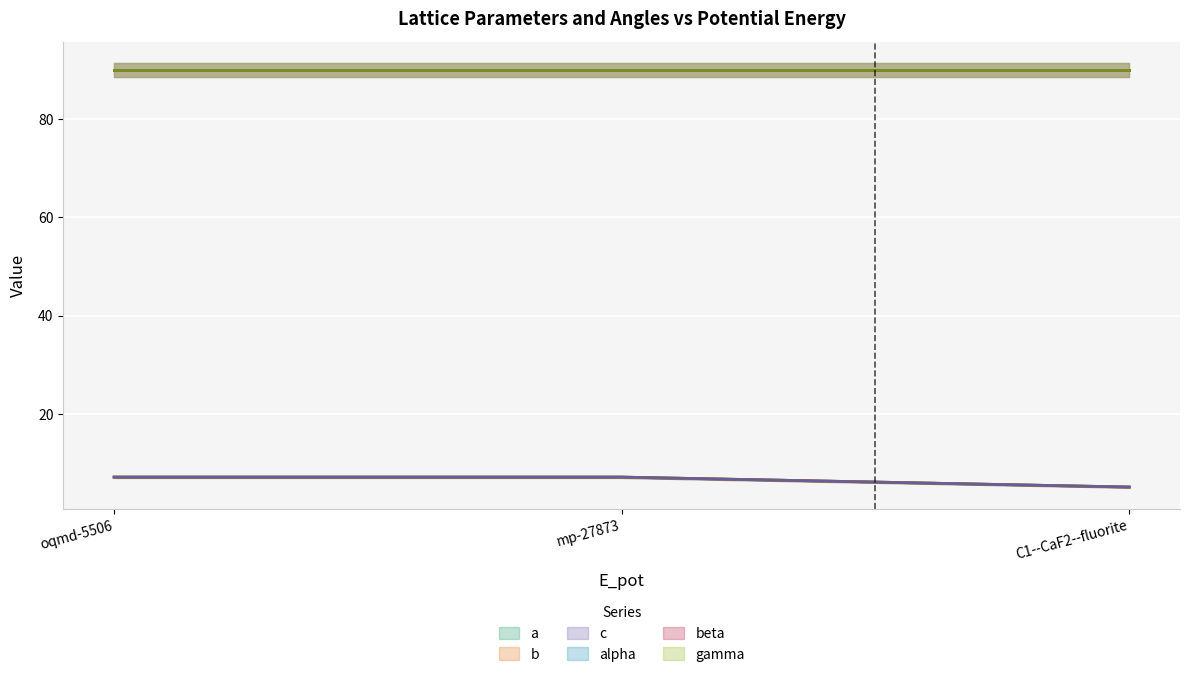

What is the minimum value shown in the chart?

5.2